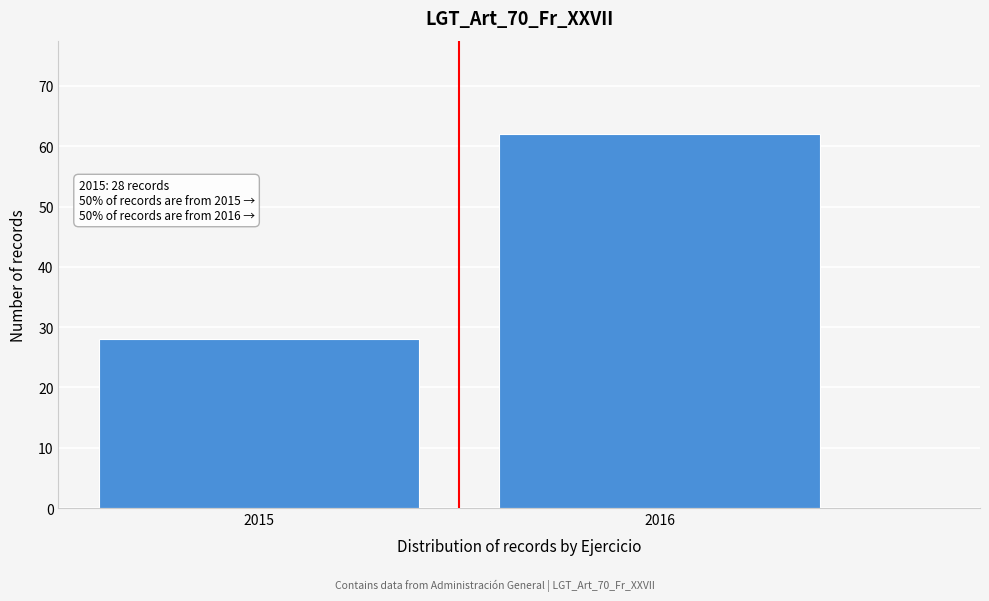

Reading left to right, extract all data points from this chart.

28	62